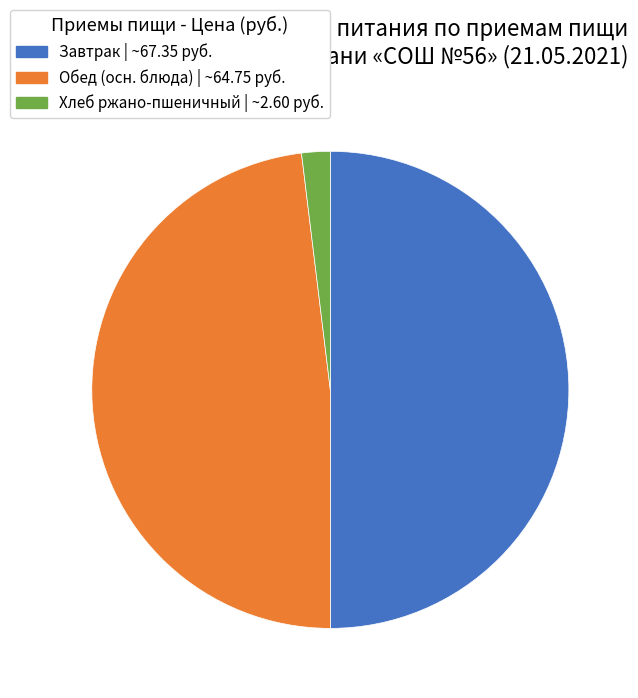

How many slices are in this pie chart?

3